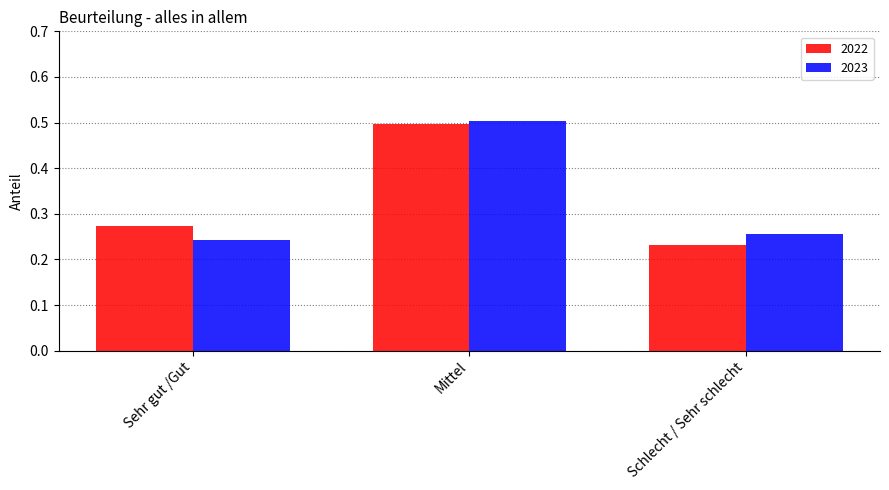

What is the label of the 3rd bar from the right?

Sehr gut /Gut